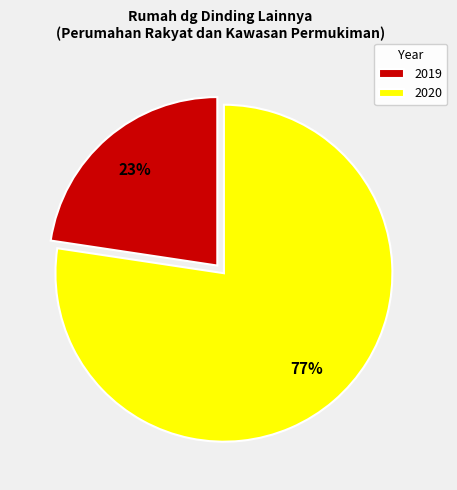

How many slices are in this pie chart?

2